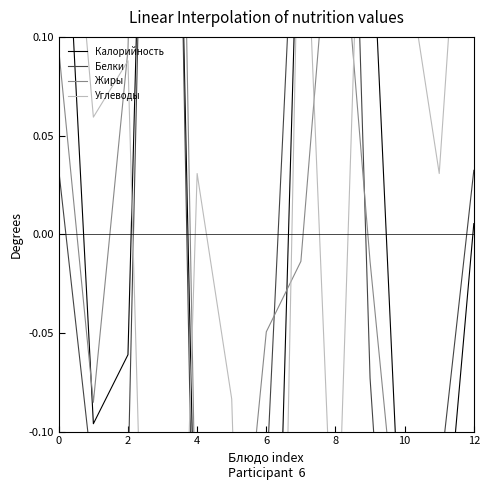

How many lines are shown in the chart?

4